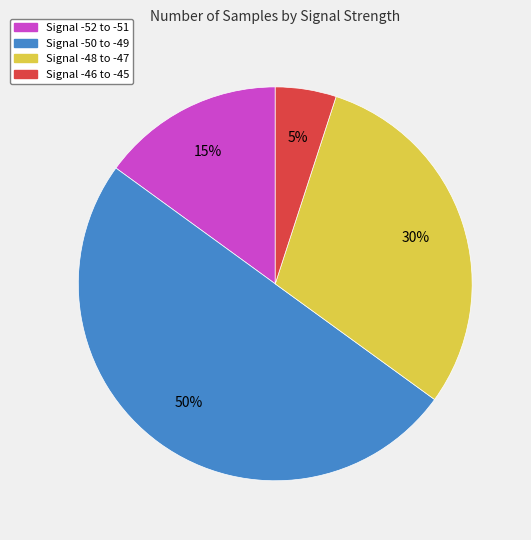

To the nearest percent, what is the average slice percentage?

25%